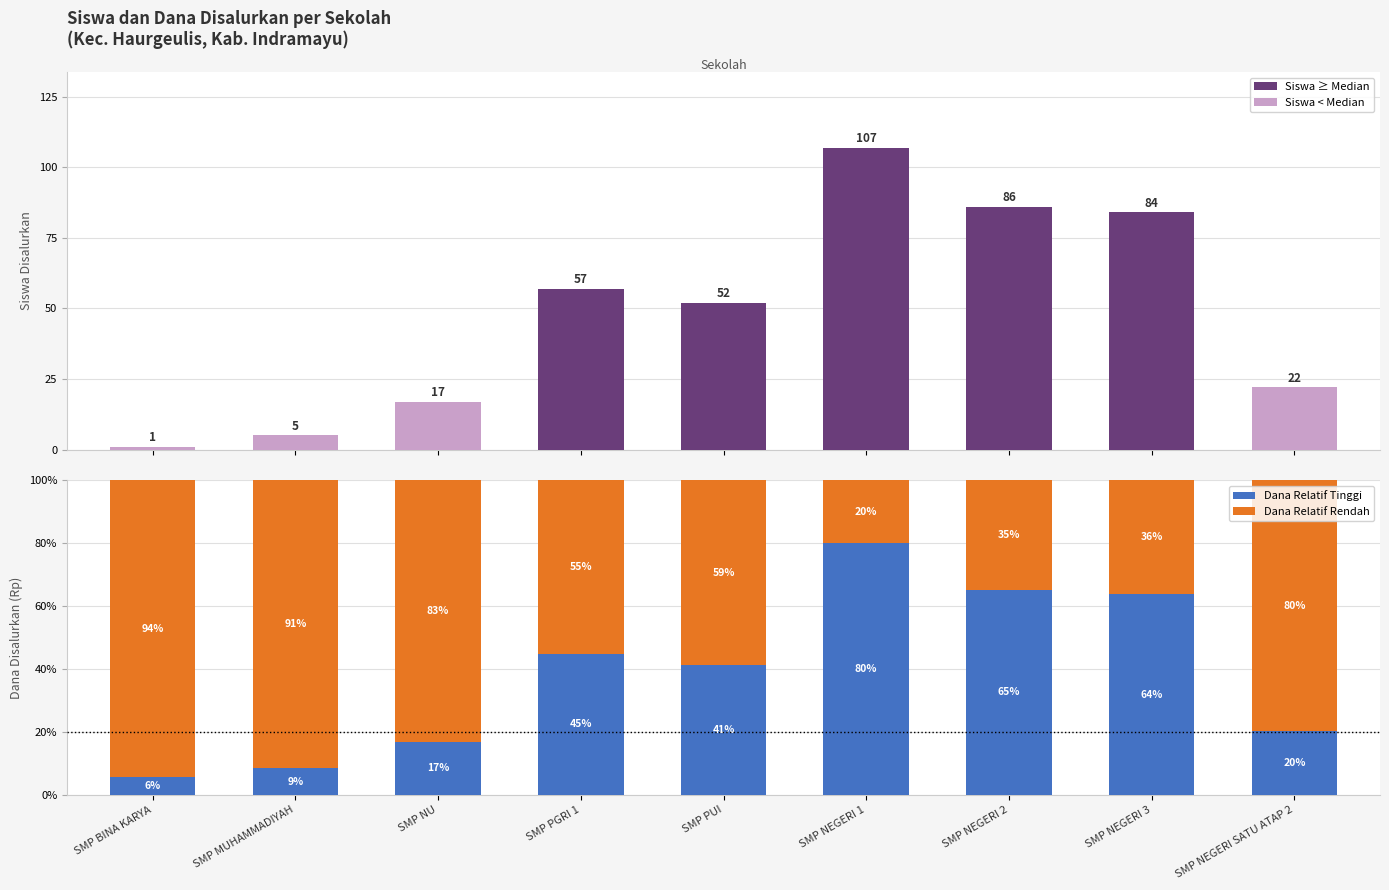

Rank the series by their average value, from lowest to highest.

Dana Relatif Tinggi, Siswa Disalurkan, Dana Relatif Rendah